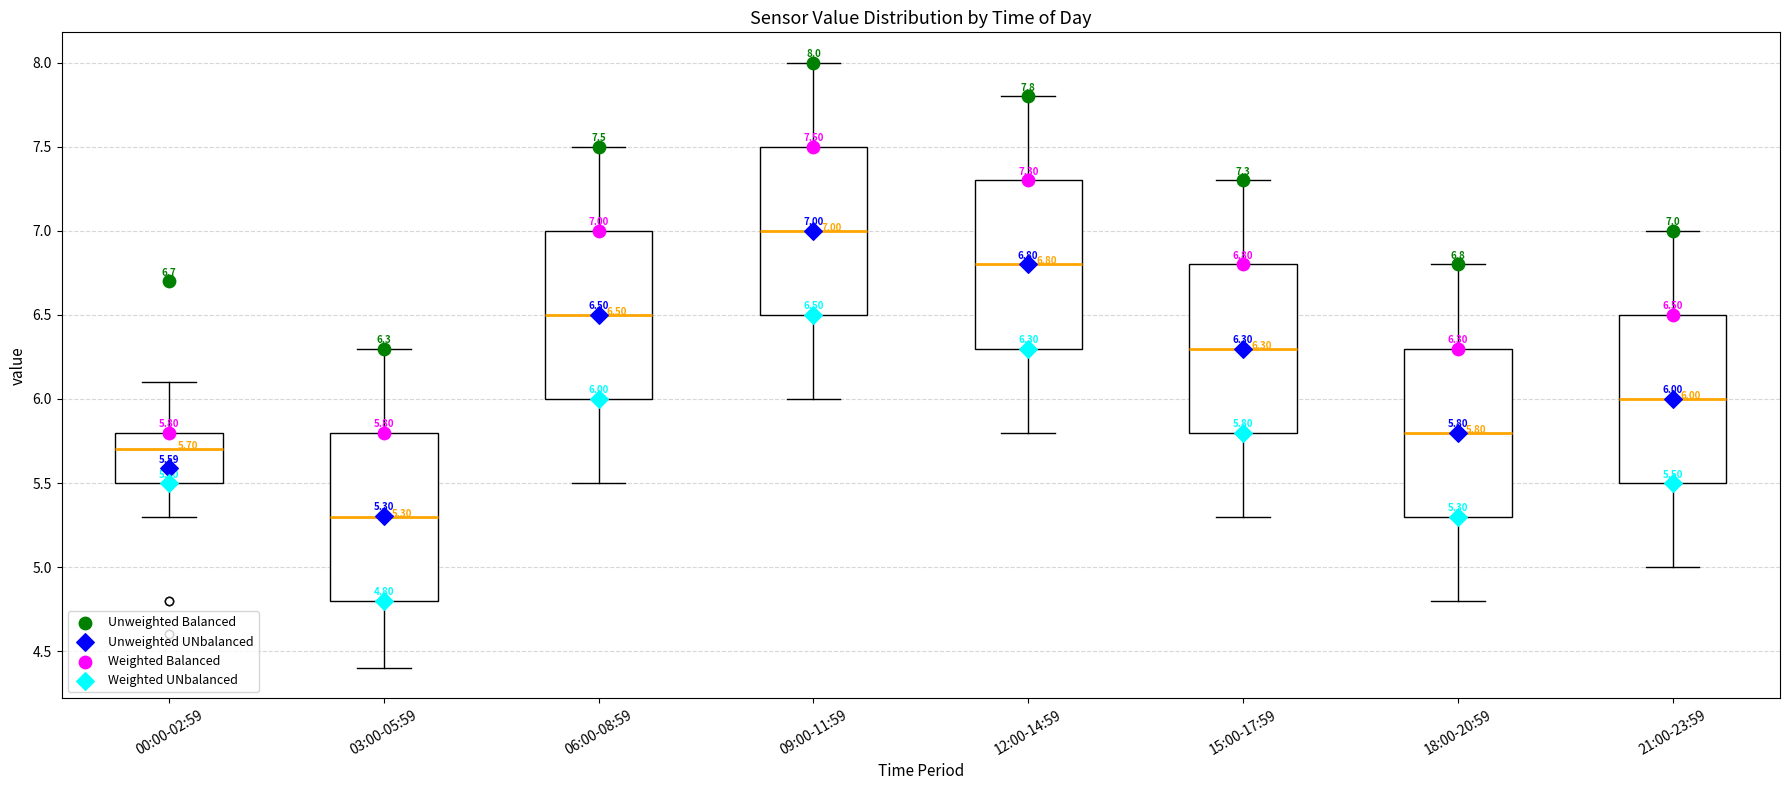

Which box's median line is the highest?

09:00-11:59